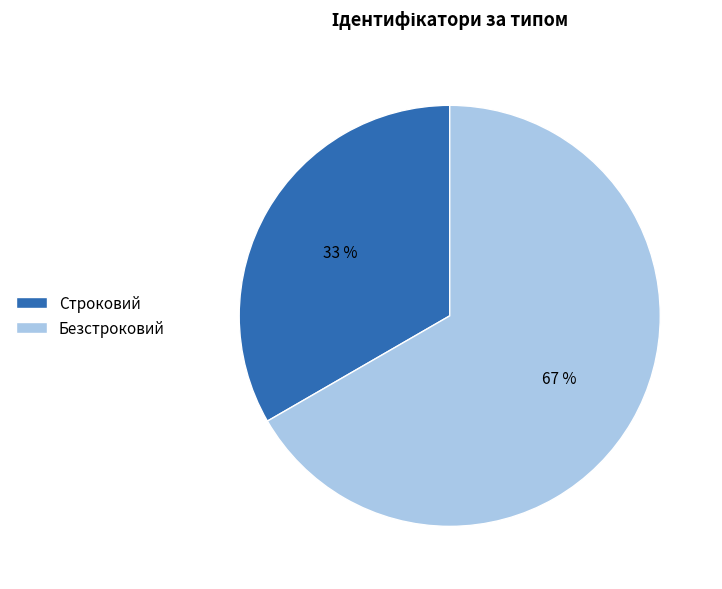

Is it true that Строковий is 27% of the pie?

False